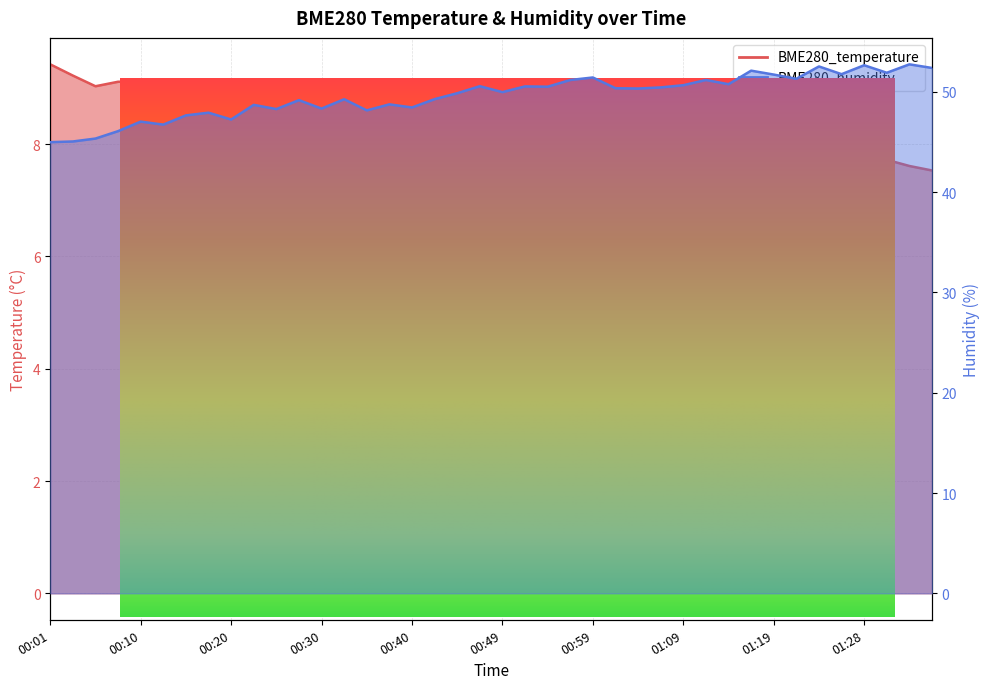

Does the chart display data point markers on the line(s)?

No